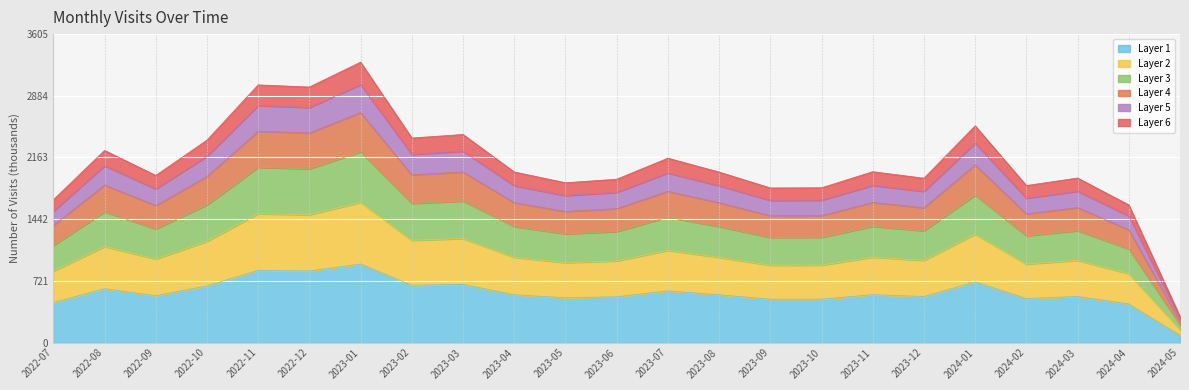

What is the lowest value of the Layer 1 series?

84.8